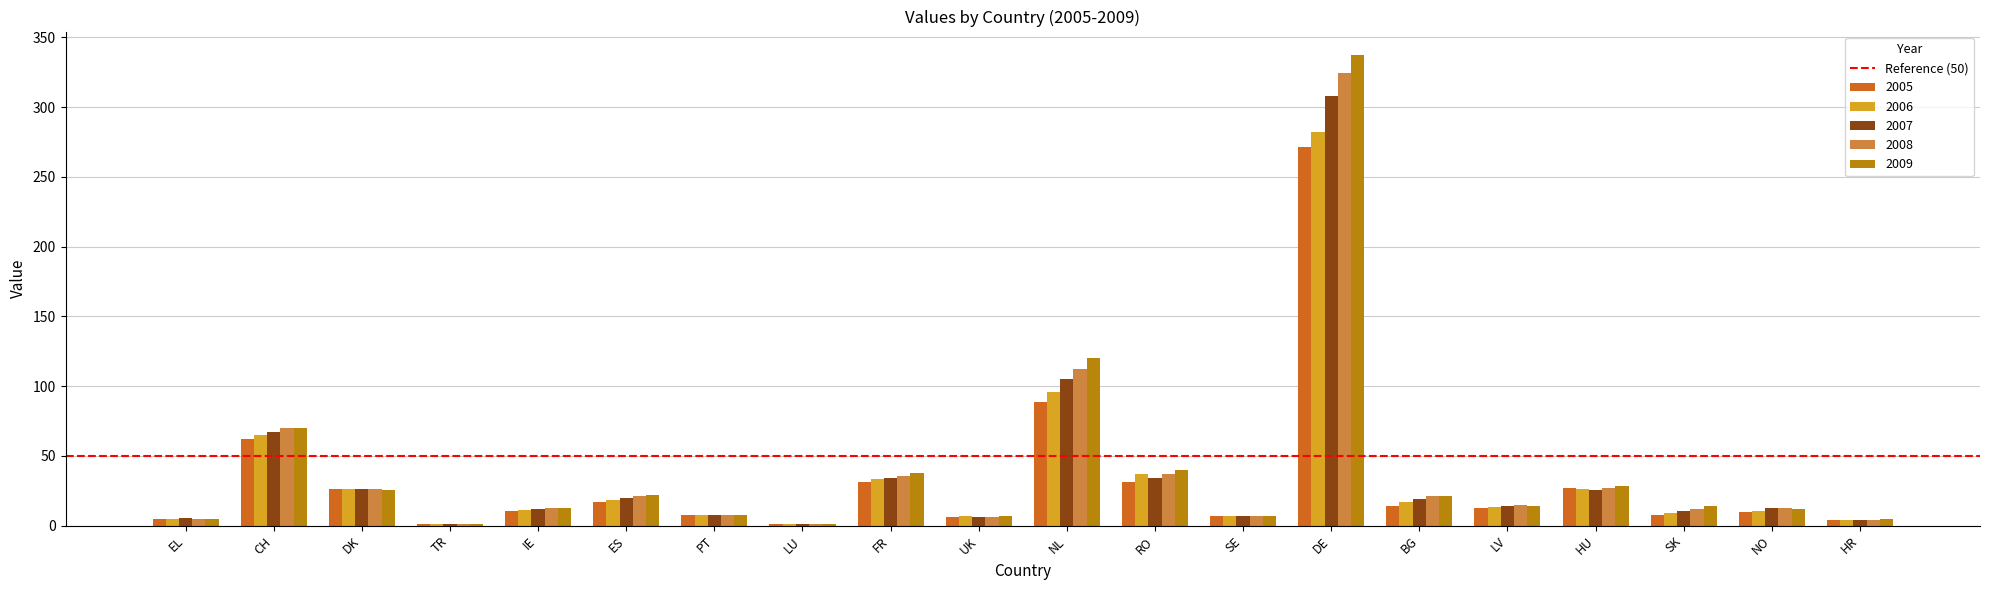

Where is 2005 nearest to the value 135?

NL